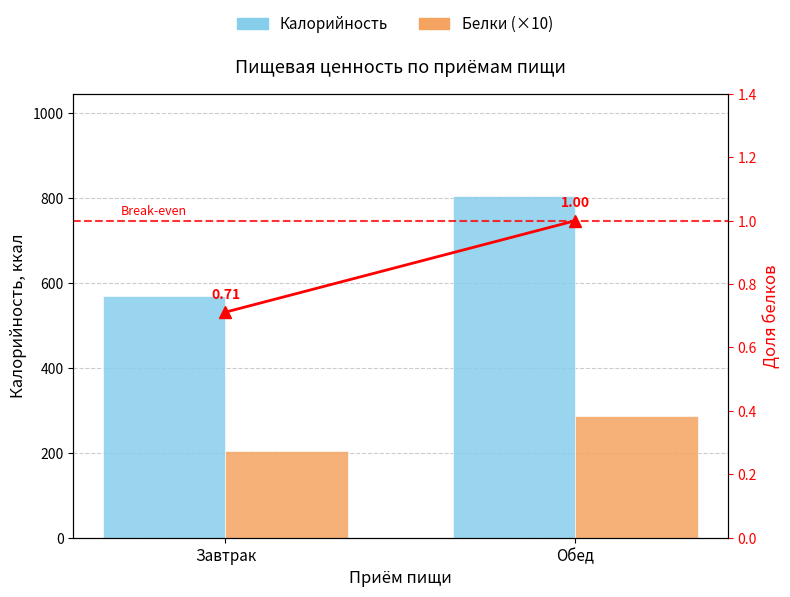

What is the label of the 1st bar from the right?

Обед